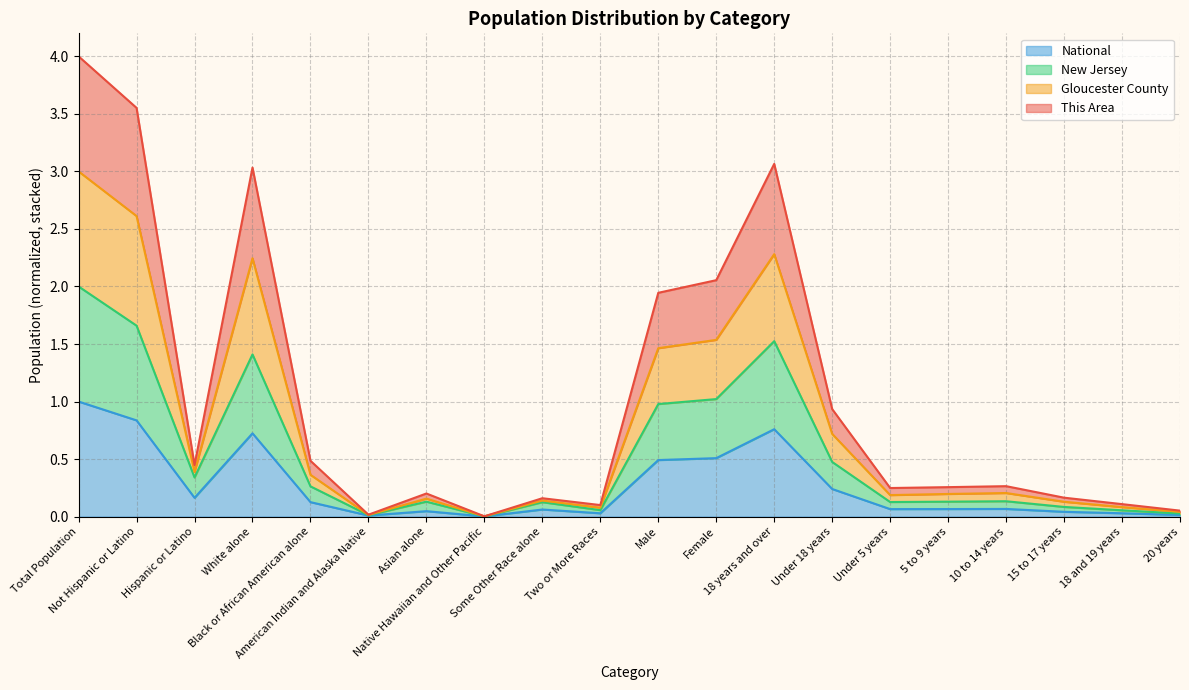

Where is the first local minimum for New Jersey?

Hispanic or Latino